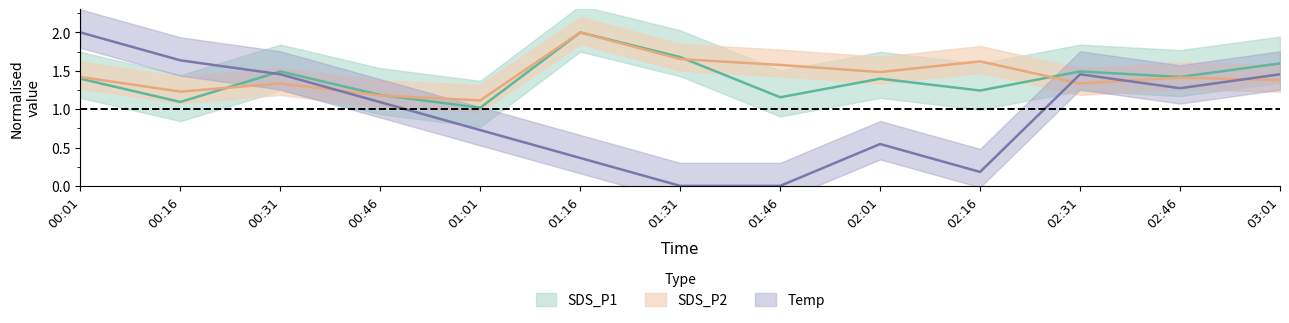

What is the difference between the second highest and second lowest values in the Temp series?

1.6